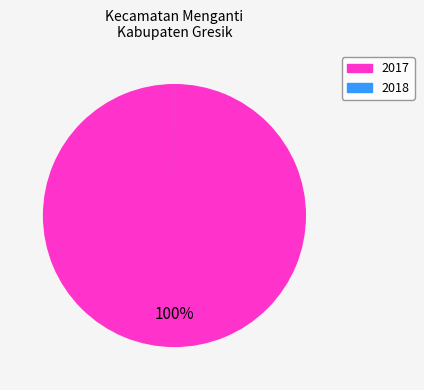

To the nearest percent, what is the average slice percentage?

50%